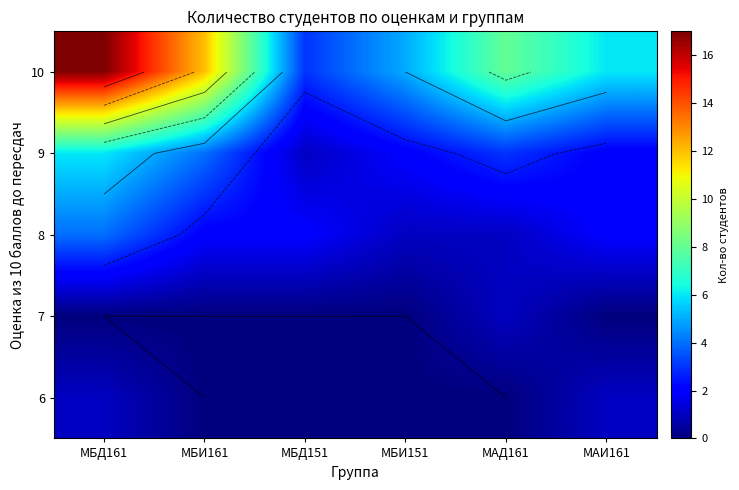

At which category is the sum across all series the highest?

МБД161